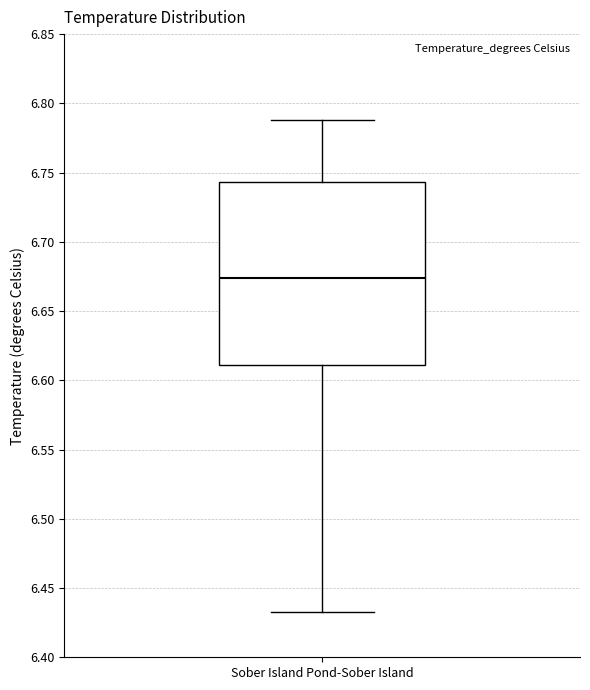

Transcribe this box plot: give where the median line is, the range the box spans, and where the two whiskers end, as read against the y-axis. The values are not printed on the chart, so give them approximately, as read against the axis.

median 6.675, box 6.610 to 6.745, whiskers 6.435 to 6.790